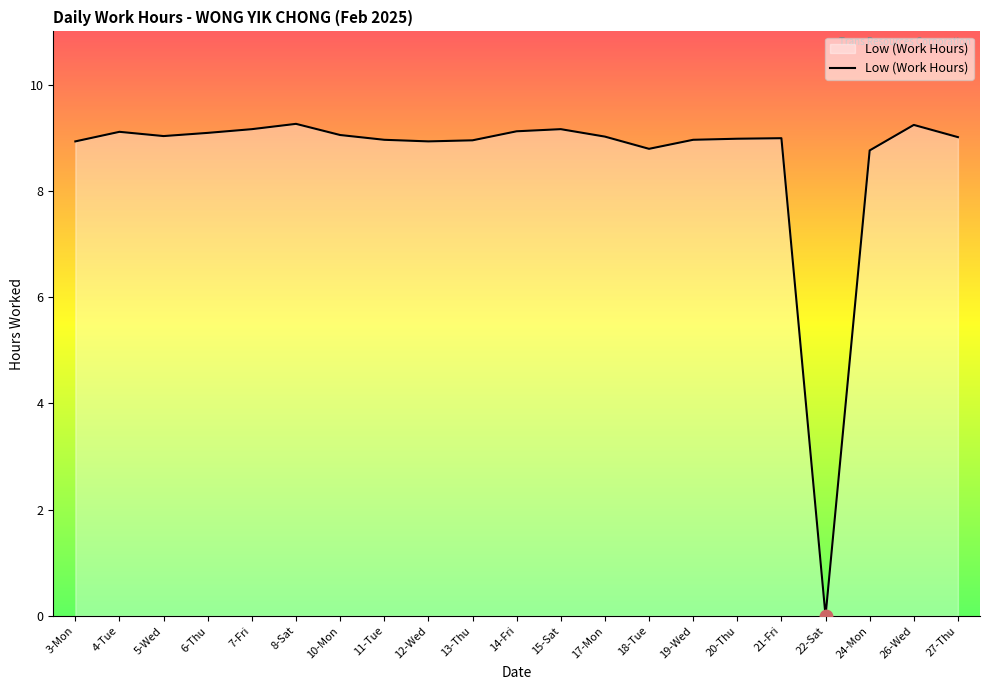

What is the ratio of the value at 4-Tue to the value at 3-Mon?

1.0